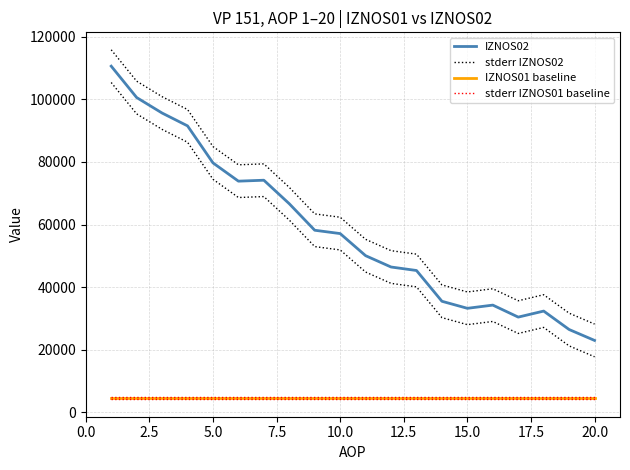

Read the IZNOS01 baseline value at 5.0.

4573.0